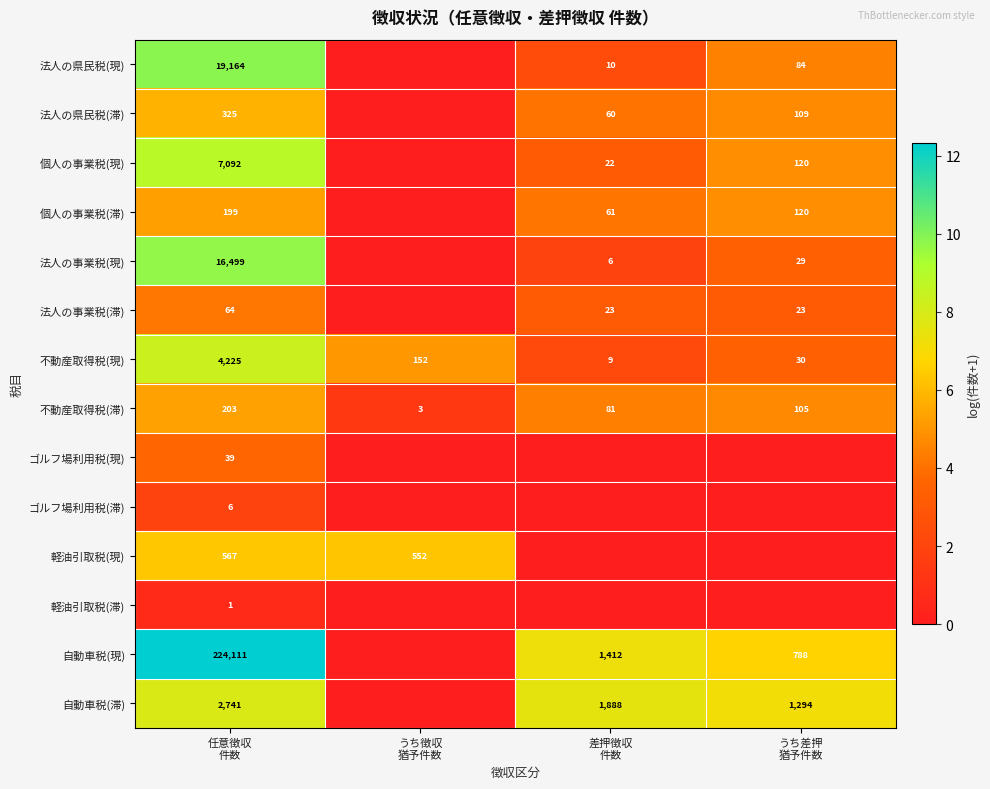

How many categories are shown in the chart?

4